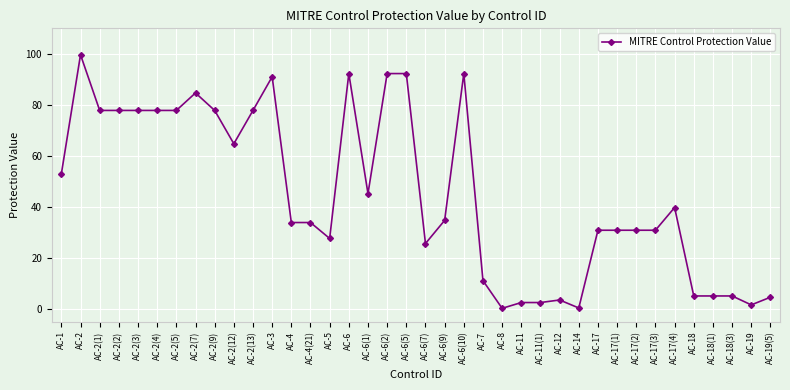

Which label corresponds to the largest value in the chart?

AC-2